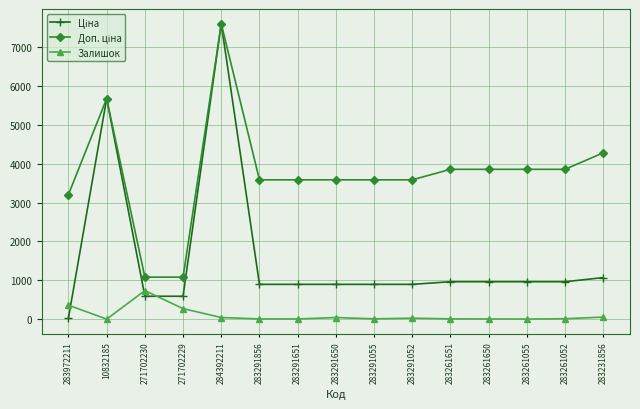

What is the maximum value shown in the chart?

7596.5